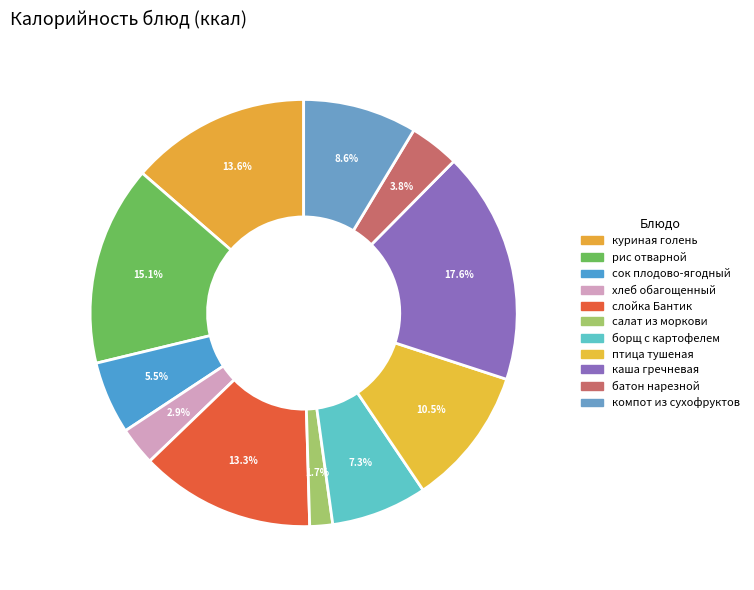

What is the smallest slice in the pie chart?

салат из моркови